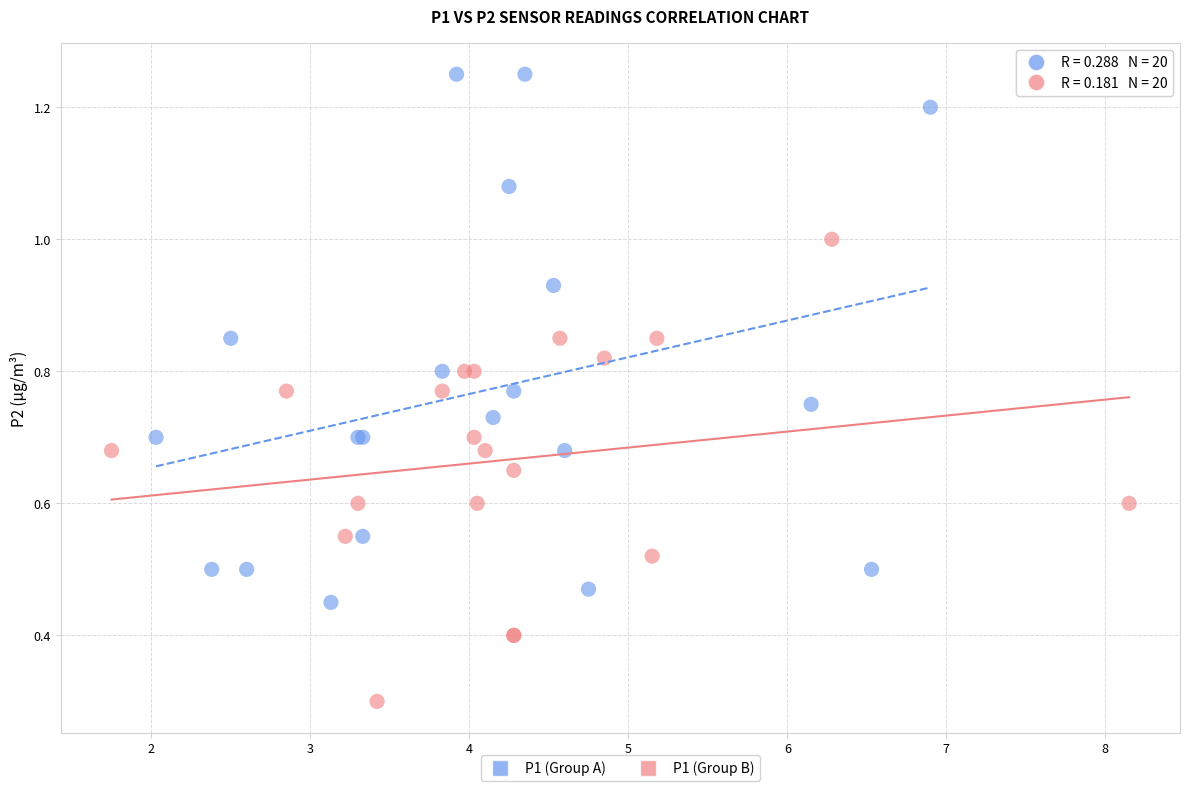

What are all the series names shown in the legend?

P1 (Group A), P1 (Group B)